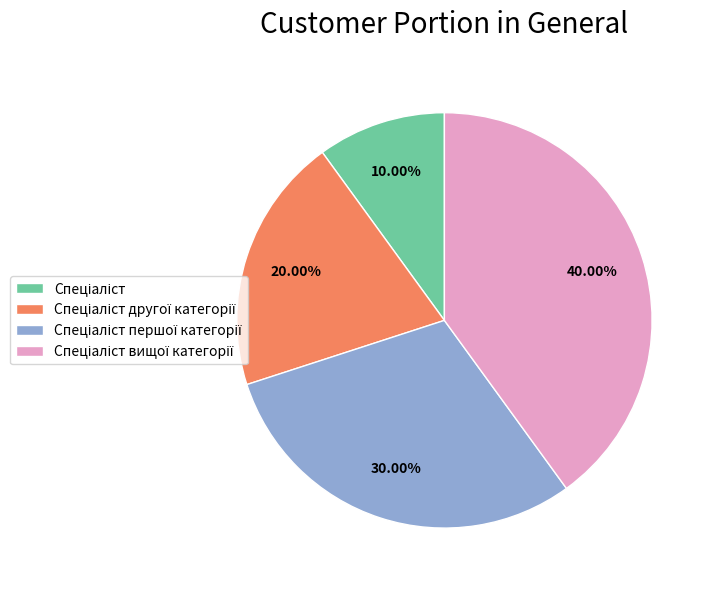

Does any single category account for the majority?

No